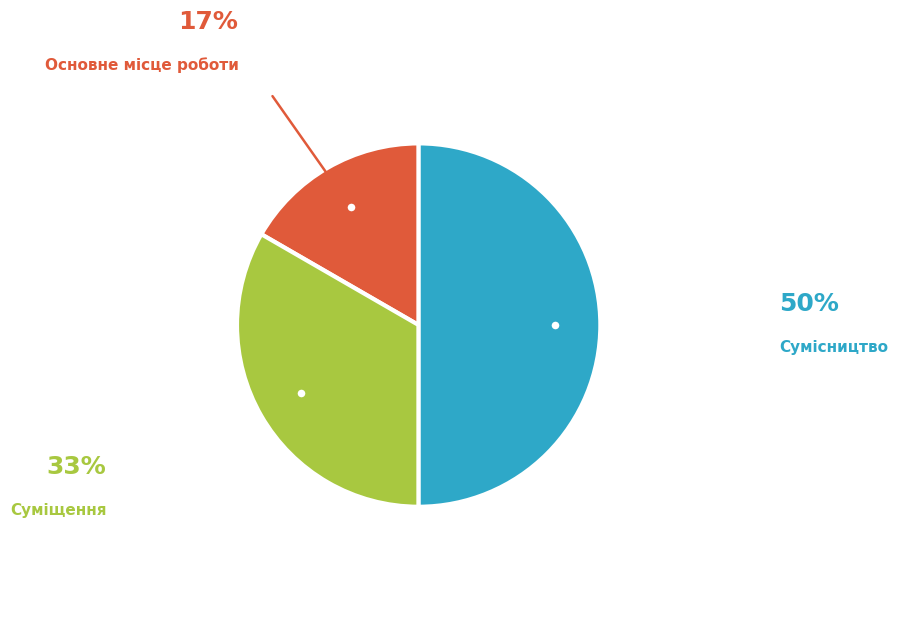

Do Сумісництво and Суміщення together represent more than half of the pie?

Yes